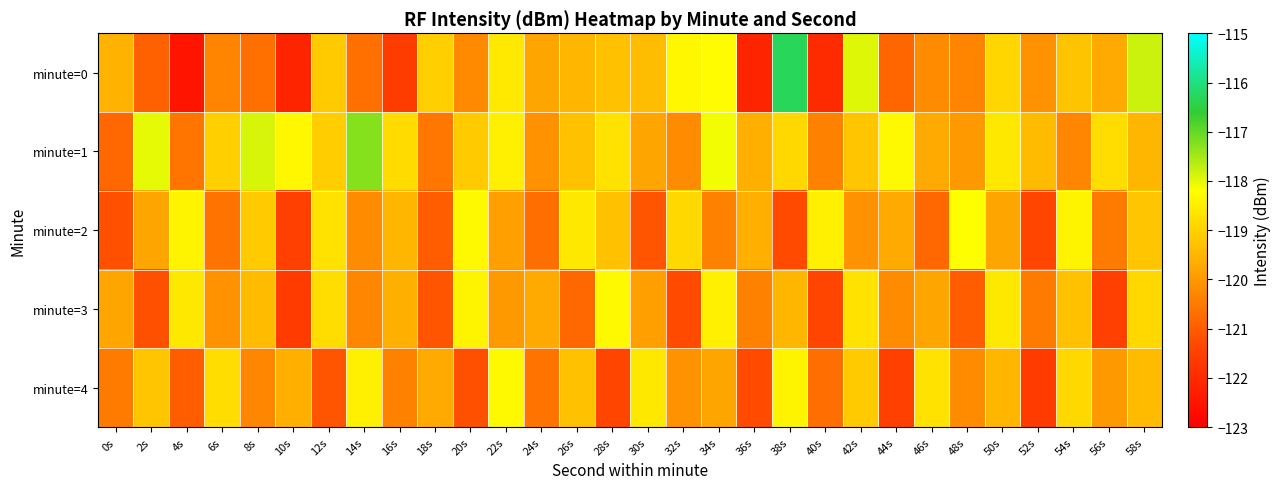

Reading right to left, list all the values displayed in this chart.

minute=0: 58s=-117.8	56s=-119.7	54s=-119.2	52s=-120.1	50s=-118.9	48s=-120.3	46s=-120.2	44s=-120.8	42s=-118.0	40s=-122.0	38s=-116.3	36s=-122.1	34s=-118.3	32s=-118.3	30s=-119.3	28s=-119.3	26s=-119.5	24s=-119.8	22s=-118.6	20s=-120.2	18s=-119.1	16s=-121.6	14s=-120.7	12s=-119.1	10s=-122.2	8s=-120.7	6s=-120.3	4s=-122.5	2s=-120.9	0s=-119.5
minute=1: 58s=-119.5	56s=-118.8	54s=-120.3	52s=-119.4	50s=-118.6	48s=-120.0	46s=-119.7	44s=-118.3	42s=-119.2	40s=-120.4	38s=-118.9	36s=-119.6	34s=-118.1	32s=-120.2	30s=-119.8	28s=-118.7	26s=-119.3	24s=-120.1	22s=-118.5	20s=-119.1	18s=-120.5	16s=-118.8	14s=-117.3	12s=-119.1	10s=-118.3	8s=-117.9	6s=-119.1	4s=-120.6	2s=-118.0	0s=-120.8
minute=2: 58s=-119.2	56s=-120.5	54s=-118.4	52s=-121.4	50s=-119.8	48s=-118.2	46s=-120.8	44s=-119.7	42s=-120.1	40s=-118.5	38s=-121.3	36s=-119.6	34s=-120.4	32s=-118.9	30s=-121.1	28s=-119.3	26s=-118.6	24s=-120.7	22s=-119.9	20s=-118.3	18s=-121.0	16s=-119.5	14s=-120.2	12s=-118.7	10s=-121.5	8s=-119.1	6s=-120.6	4s=-118.4	2s=-119.8	0s=-121.2
minute=3: 58s=-118.9	56s=-121.5	54s=-119.3	52s=-120.5	50s=-118.6	48s=-121.0	46s=-119.8	44s=-120.2	42s=-118.7	40s=-121.4	38s=-119.5	36s=-120.4	34s=-118.5	32s=-121.3	30s=-119.9	28s=-118.3	26s=-120.8	24s=-119.7	22s=-120.0	20s=-118.4	18s=-121.1	16s=-119.6	14s=-120.3	12s=-118.8	10s=-121.6	8s=-119.4	6s=-120.1	4s=-118.6	2s=-121.2	0s=-119.8
minute=4: 58s=-119.4	56s=-120.0	54s=-118.9	52s=-121.6	50s=-119.5	48s=-120.2	46s=-118.7	44s=-121.5	42s=-119.1	40s=-120.7	38s=-118.4	36s=-121.3	34s=-119.8	32s=-120.1	30s=-118.6	28s=-121.4	26s=-119.3	24s=-120.6	22s=-118.3	20s=-121.2	18s=-119.7	16s=-120.4	14s=-118.5	12s=-121.1	10s=-119.6	8s=-120.3	6s=-118.8	4s=-121.0	2s=-119.2	0s=-120.5